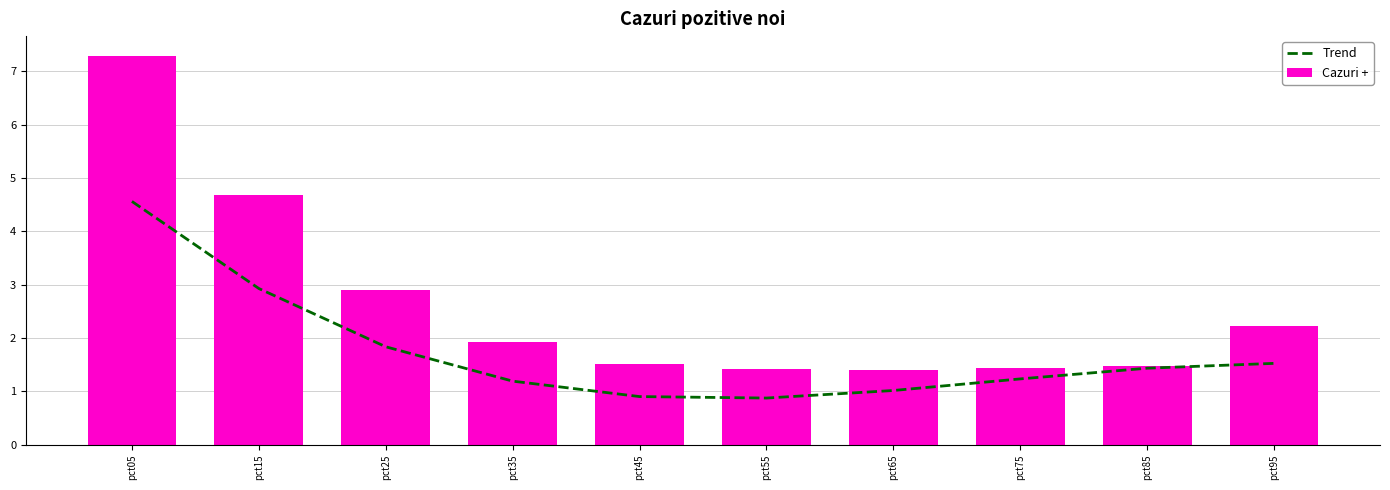

Reading left to right, extract all data points from this chart.

Trend: 4.6	2.9	1.8	1.2	0.9	0.9	1.0	1.2	1.4	1.5
Cazuri +: 7.3	4.7	2.9	1.9	1.5	1.4	1.4	1.4	1.5	2.2